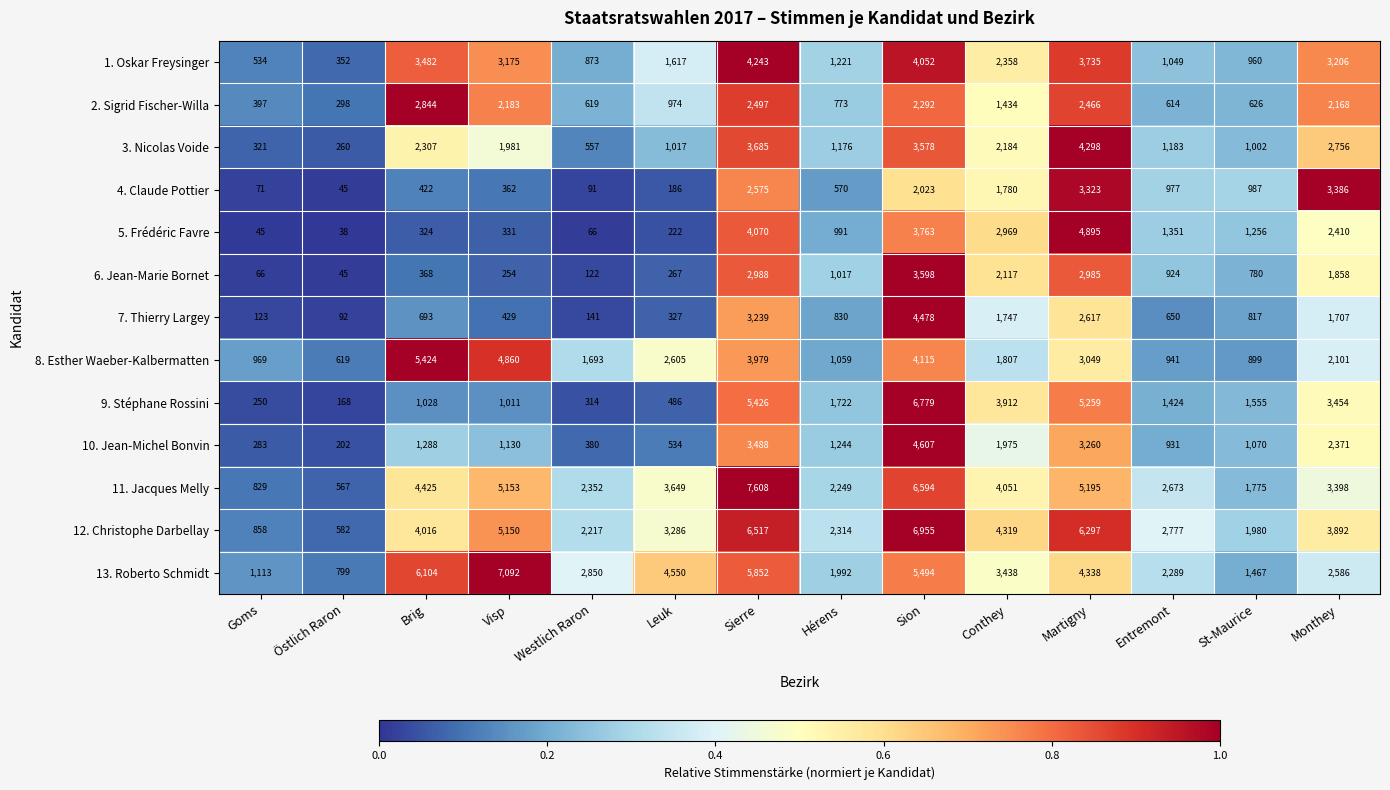

What is the sum of all 9. Stéphane Rossini values?

32788